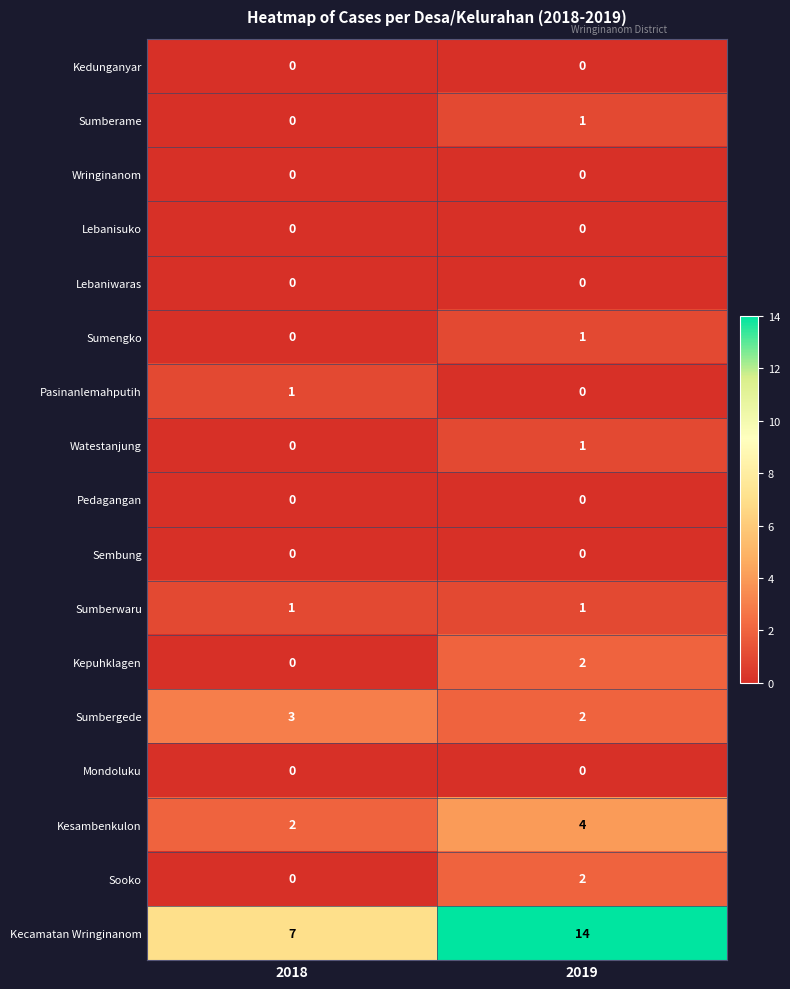

Is it true that Pedagangan equals 0 at 2018?

True